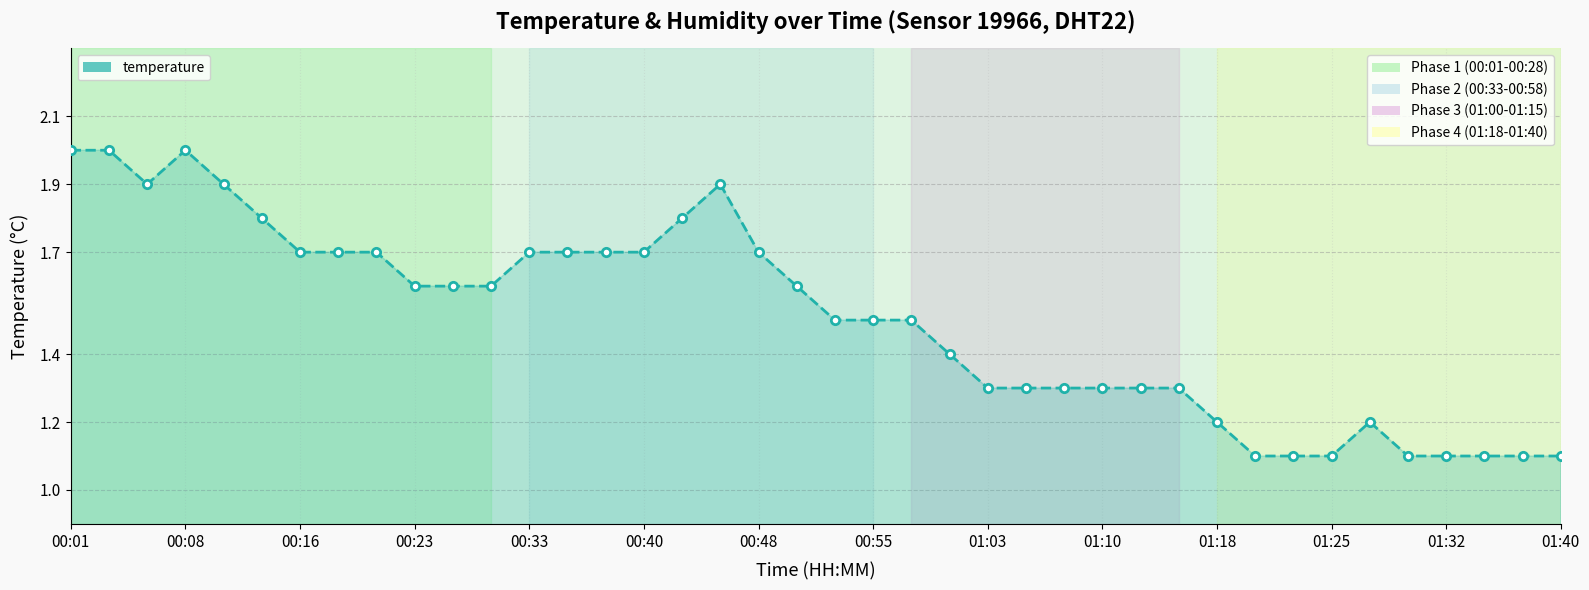

How many interior local valleys (lower than both neighbors) does the data have?

1